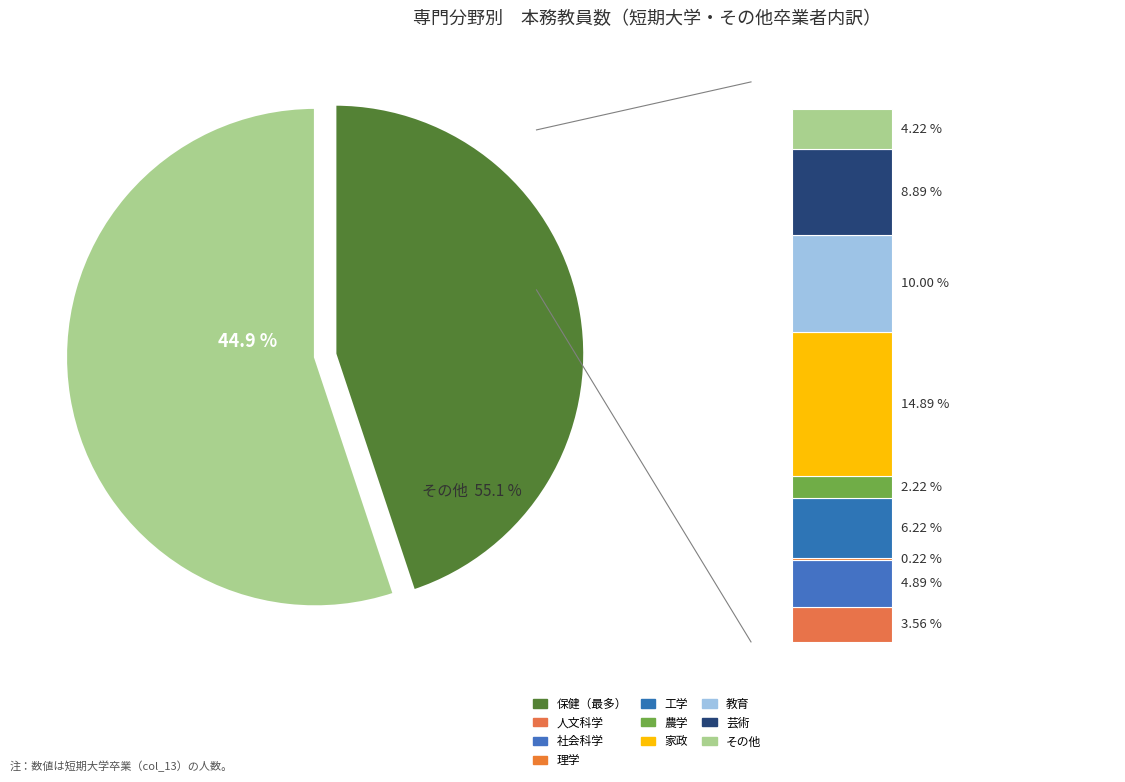

Which slice is the smallest?

理学